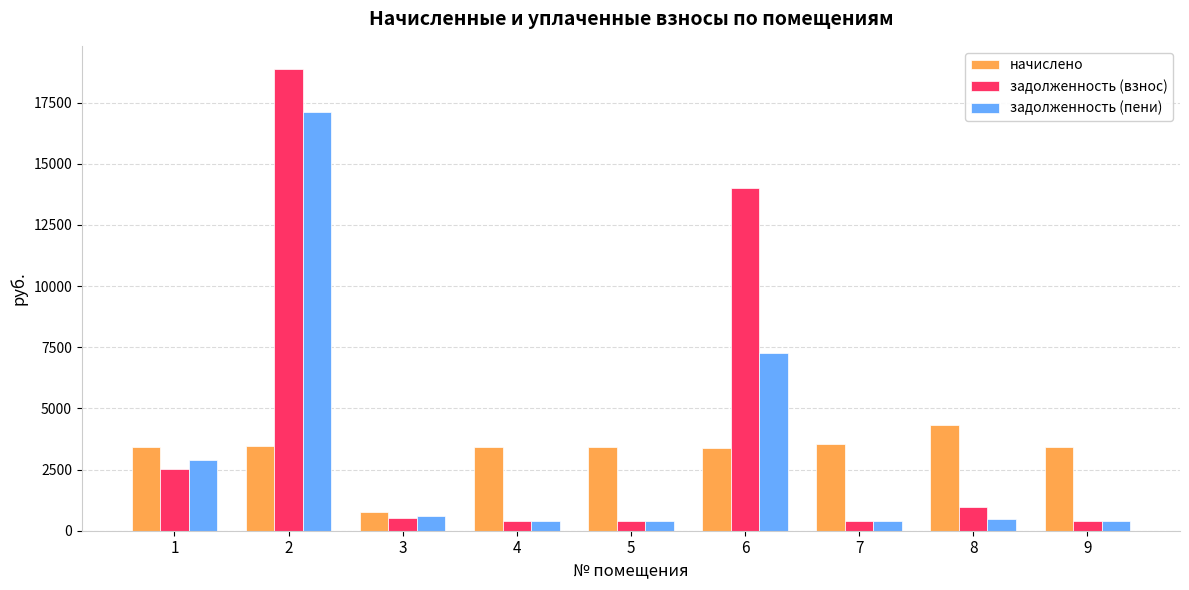

What is the sum of all задолженность (взнос) values?

38413.2